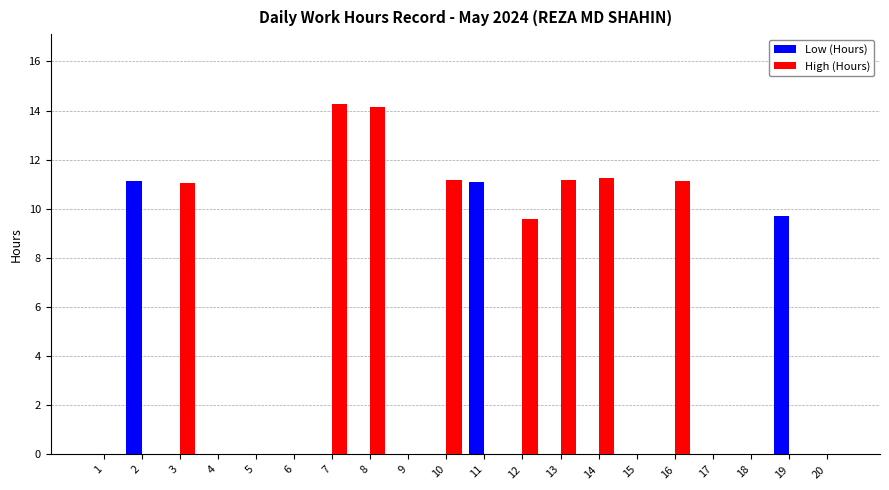

How many categories are shown in the chart?

20